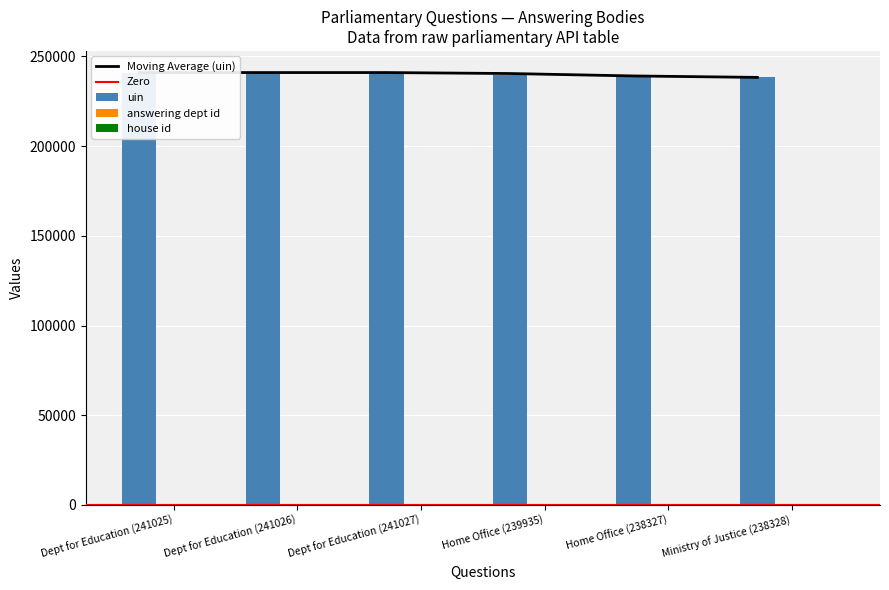

What is the sum of the answering dept id values at Home Office (238327) and Dept for Education (241027)?

61